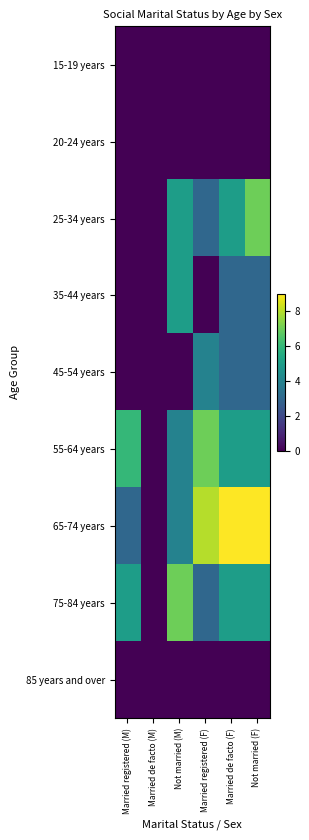

How many distinct data groups are displayed?

9